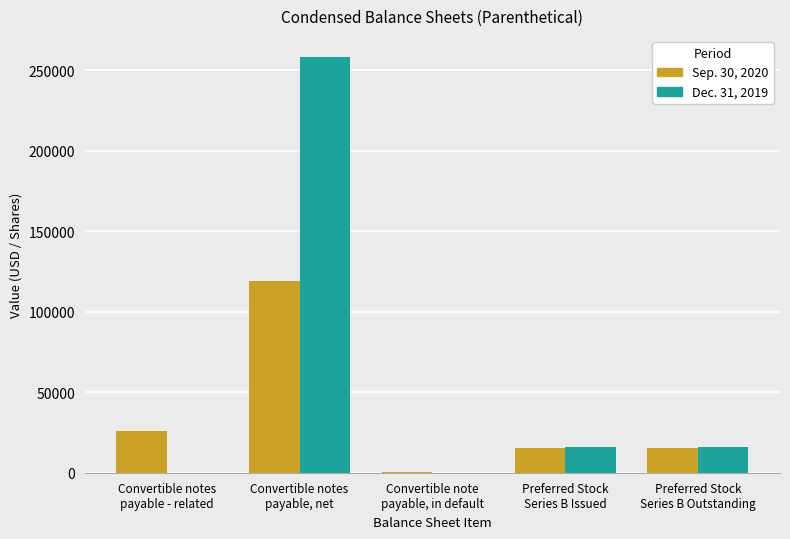

Which series has the largest total across all categories?

Dec. 31, 2019